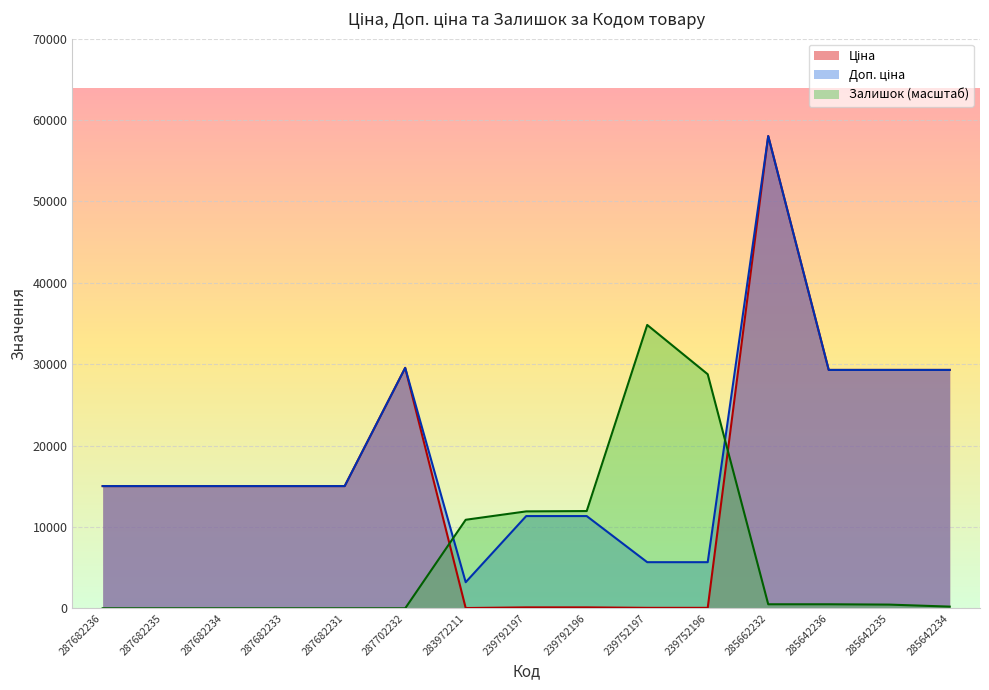

What is the difference between the maximum and second lowest values in the Залишок series?

34822.2